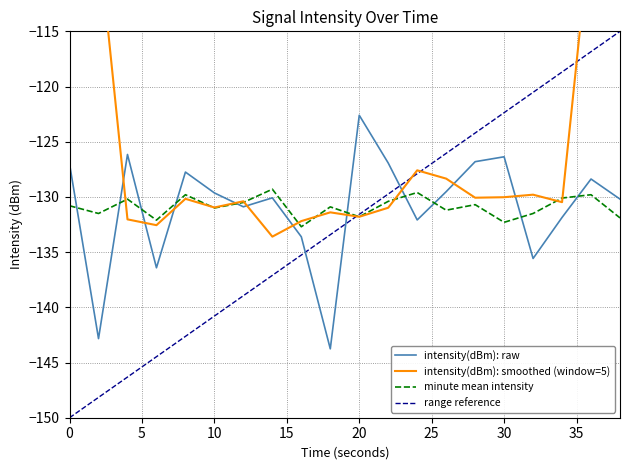

How many intersections are there between minute mean intensity and intensity(dBm): raw?

10